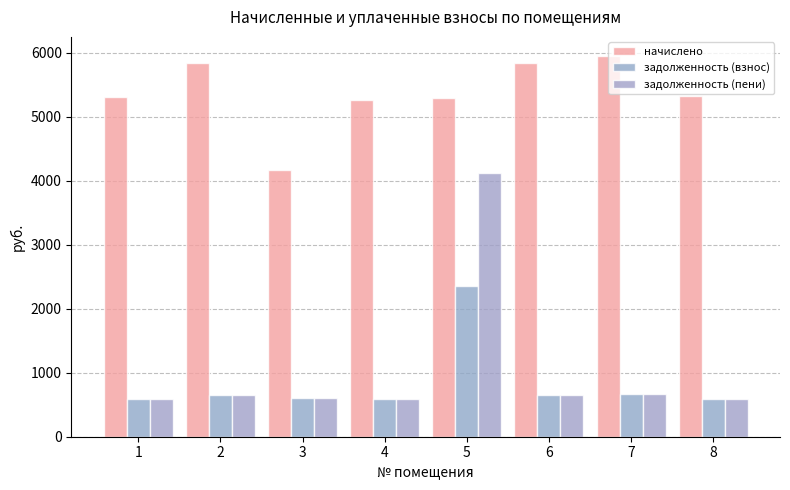

Reading left to right, what are all the values shown in this chart?

начислено: 5303.2	5845.1	4175.0	5258.7	5294.2	5836.1	5951.6	5320.9
задолженность (взнос): 589.2	649.5	608.4	584.3	2353.0	648.5	661.3	591.2
задолженность (пени): 589.2	649.5	609.5	584.3	4117.8	648.5	661.3	591.2